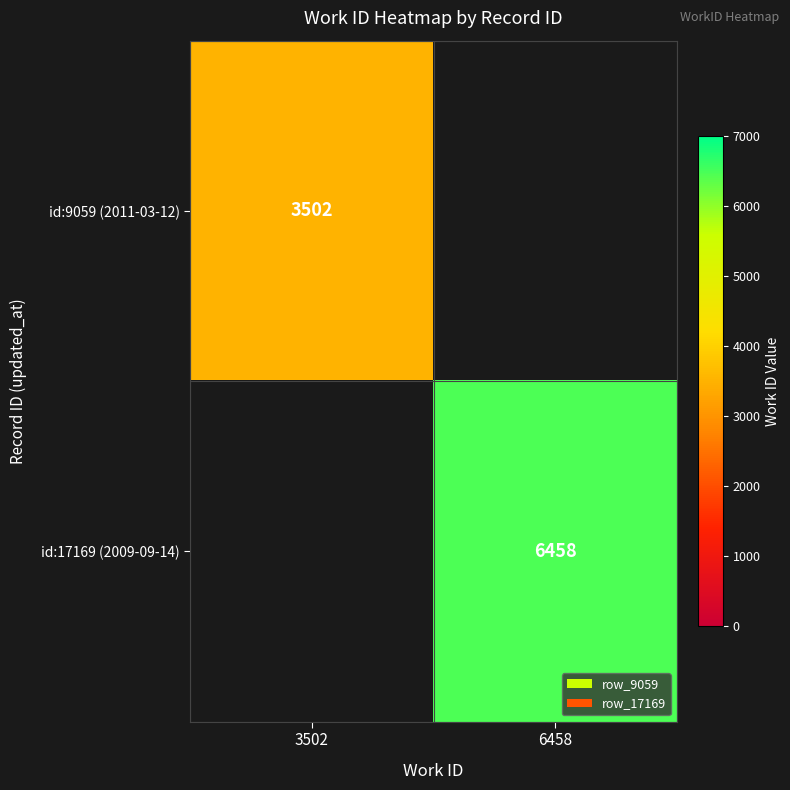

True or false: id:9059 (2011-03-12) has a value of 3502 at 3502.

True